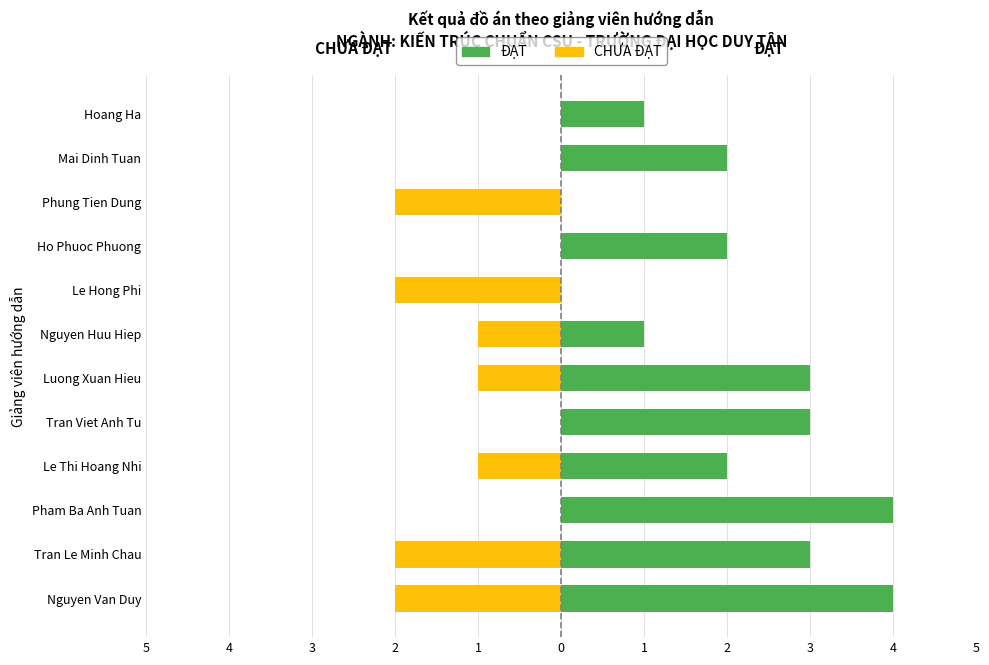

The value of ĐẠT at Le Hong Phi is 0. True or false?

True